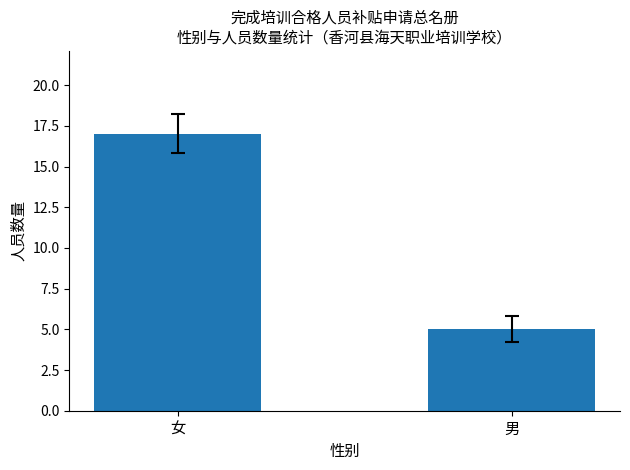

List the labels in order of value, largest first.

女, 男